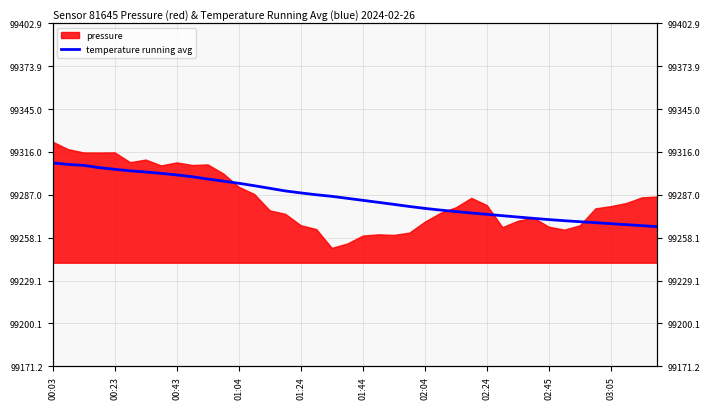

What is the difference between the second highest and second lowest values?

41.4